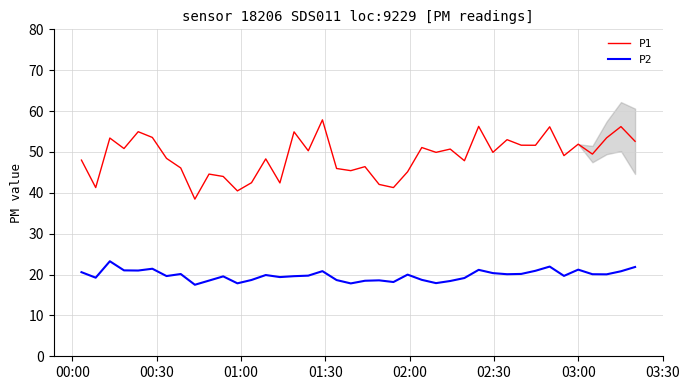

True or false: P2 and P1 intersect in this chart.

False